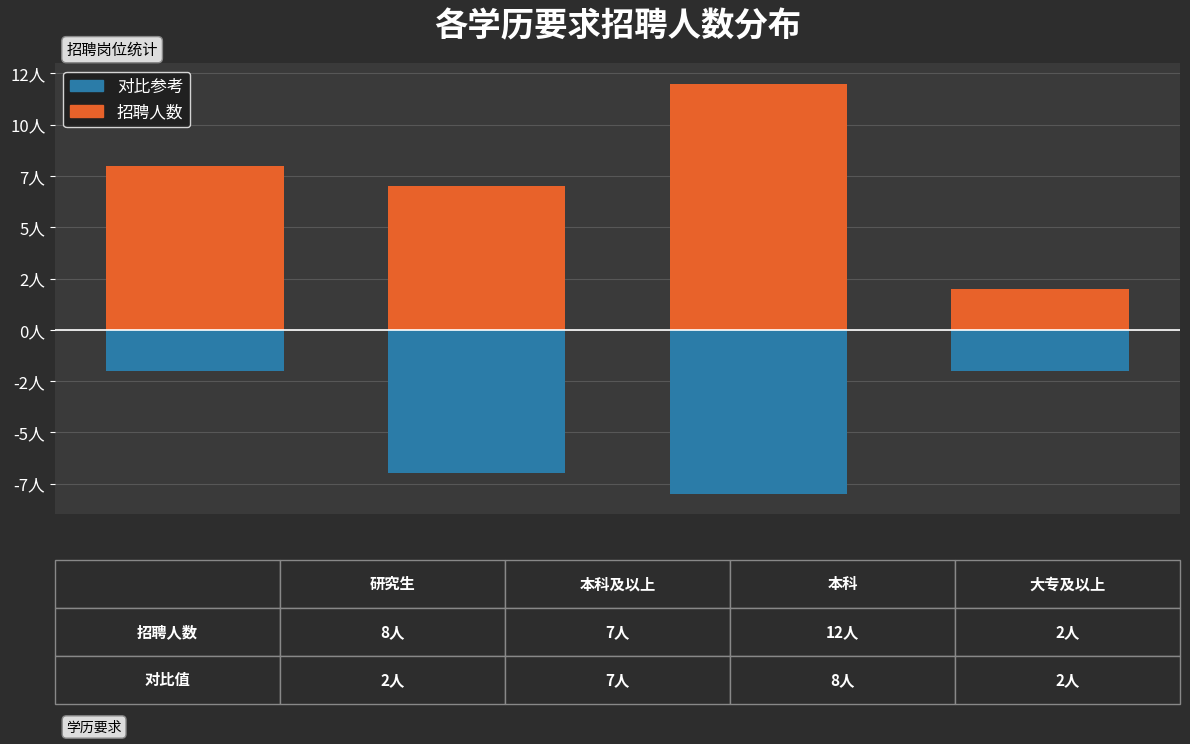

How many categories are shown in the chart?

4